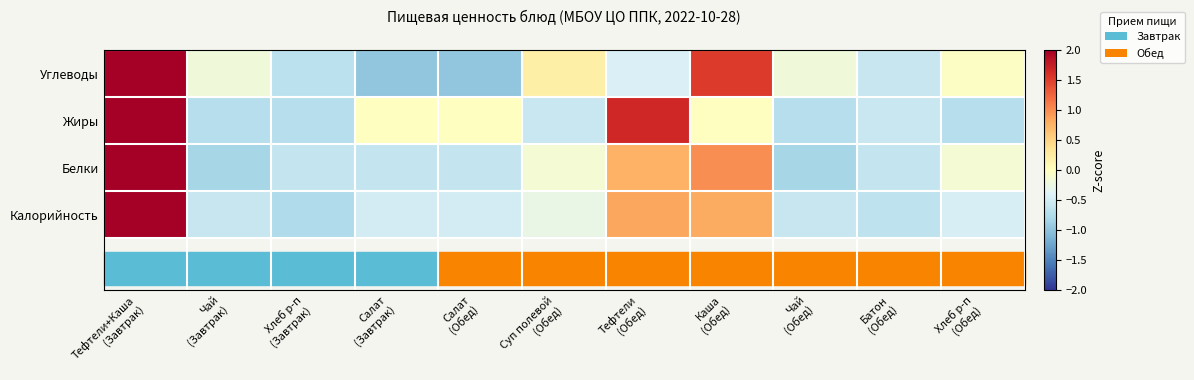

What is the total value across all series at Хлеб р-п
(Завтрак)?

-2.7